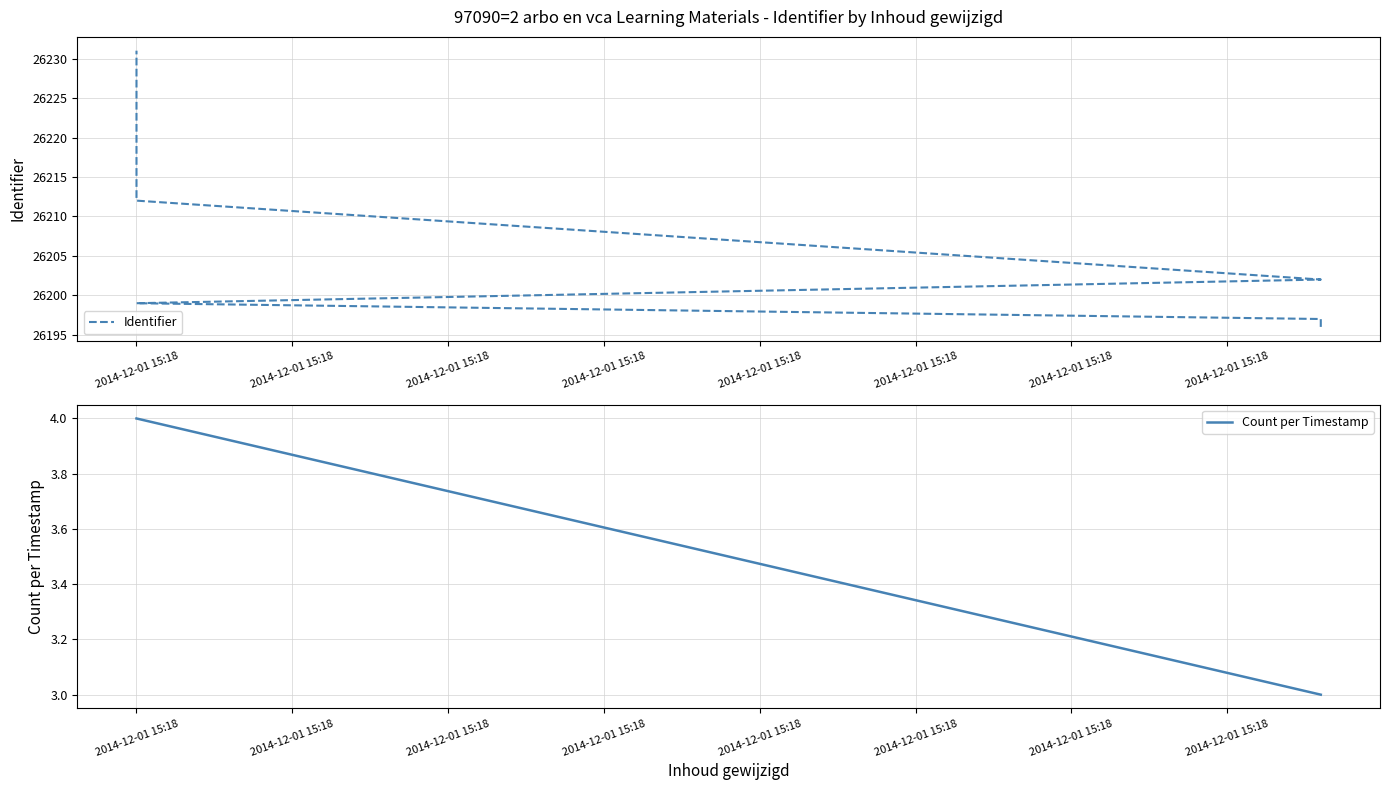

What is the smallest value displayed?

26196